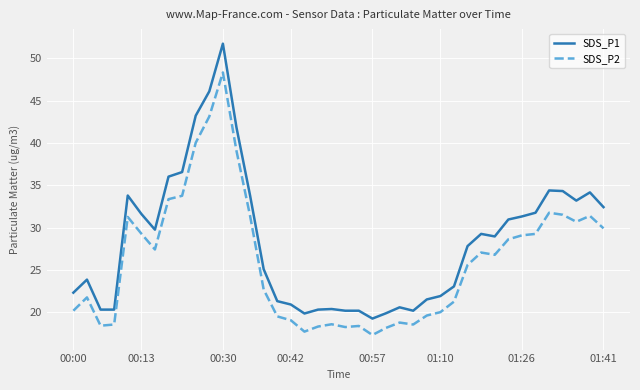

Which series has the largest total across all categories?

SDS_P1